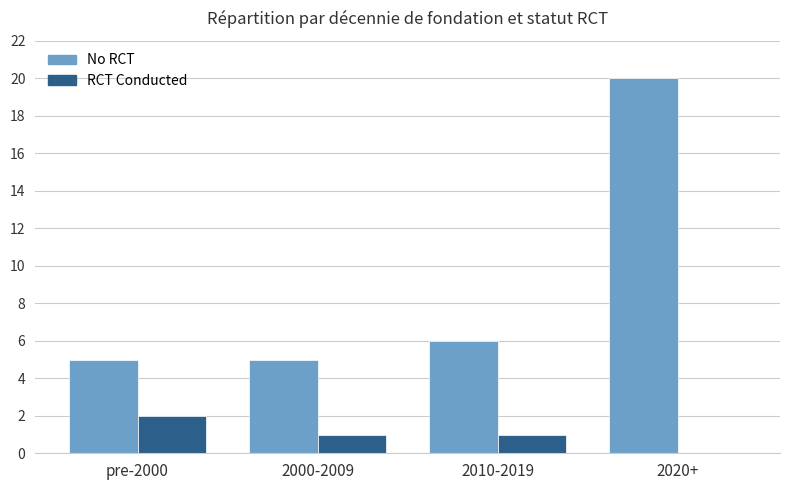

Which series changed the most between 2010-2019 and 2020+?

No RCT